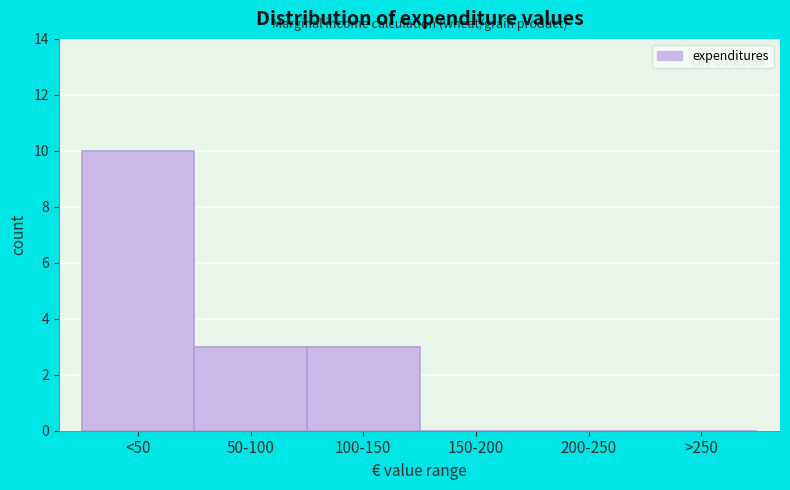

Reading left to right, what are all the values shown in this chart?

<50=10	50-100=3	100-150=3	150-200=0	200-250=0	>250=0